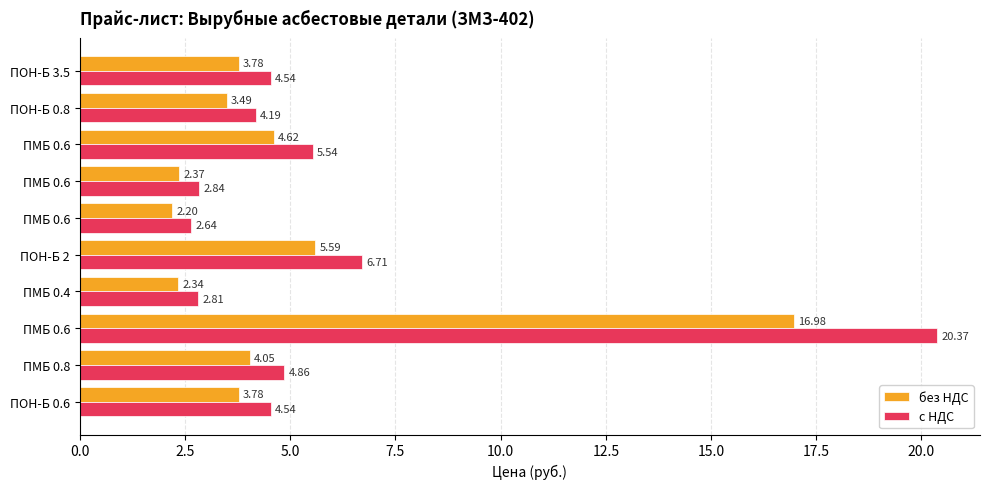

What are all the series names shown in the legend?

без НДС, с НДС